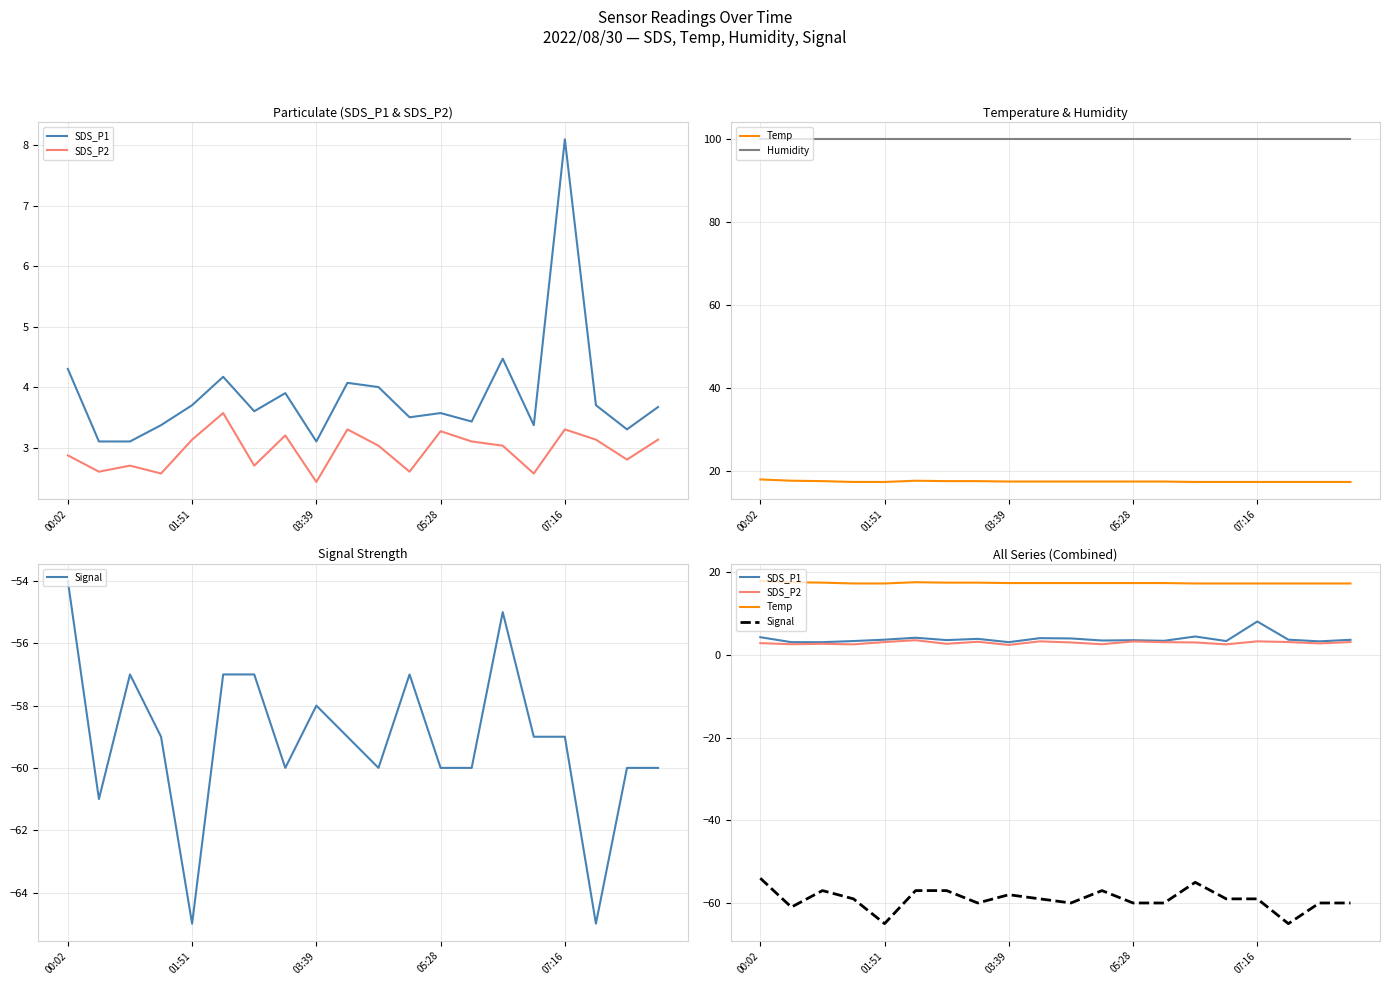

Rank the series at 03:39 from highest to lowest value.

Humidity, Temp, SDS_P1, SDS_P2, Signal